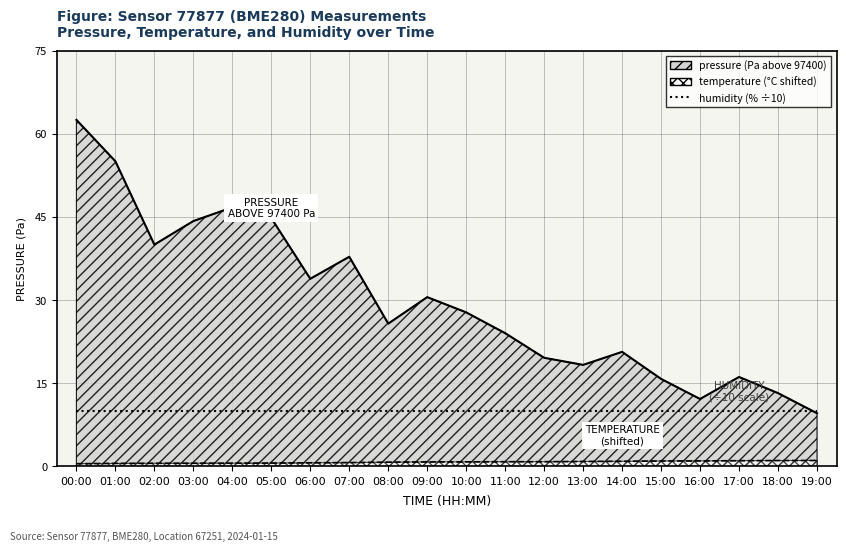

True or false: temperature has a value of 0.3 at 02:00.

False